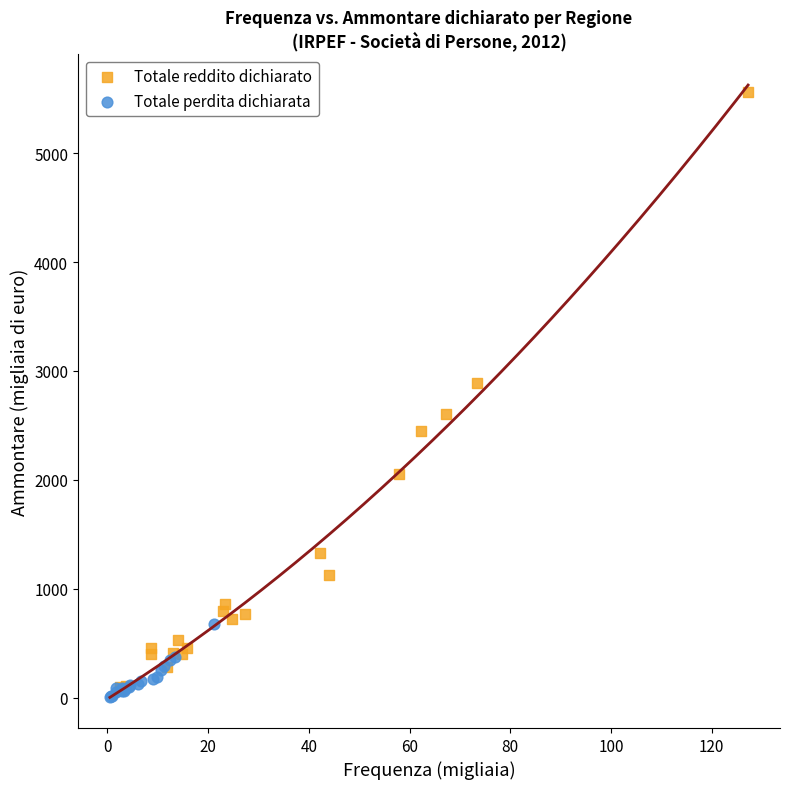

Which series reaches the maximum Y coordinate?

Totale reddito dichiarato